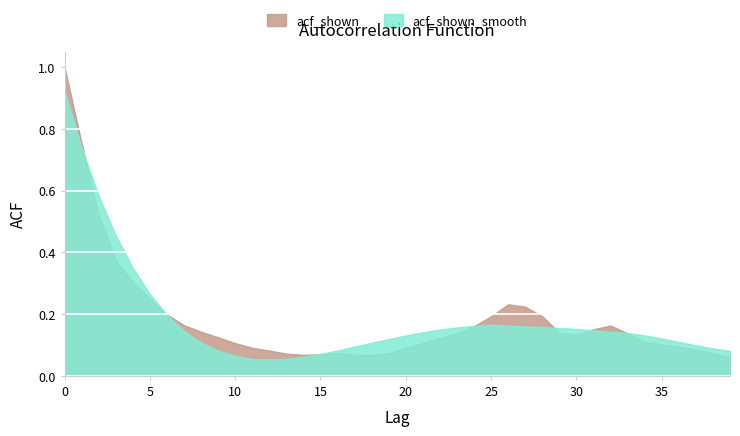

Does the chart display data point markers on the line(s)?

No